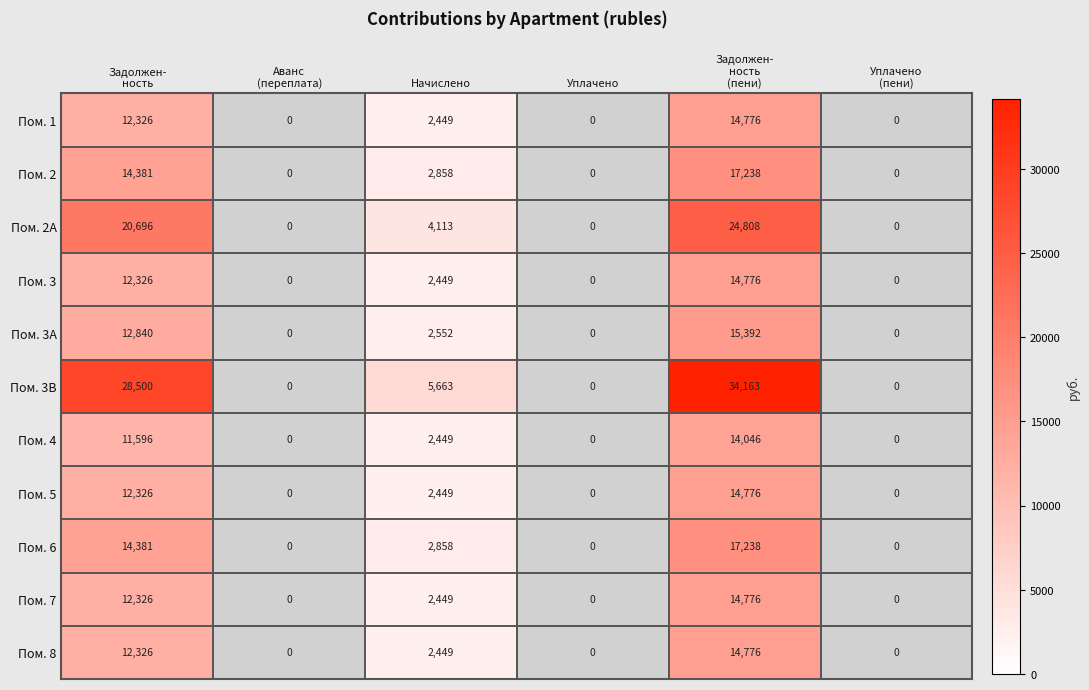

The Пом. 7 series shows 2449 at Начислено. True or false?

True